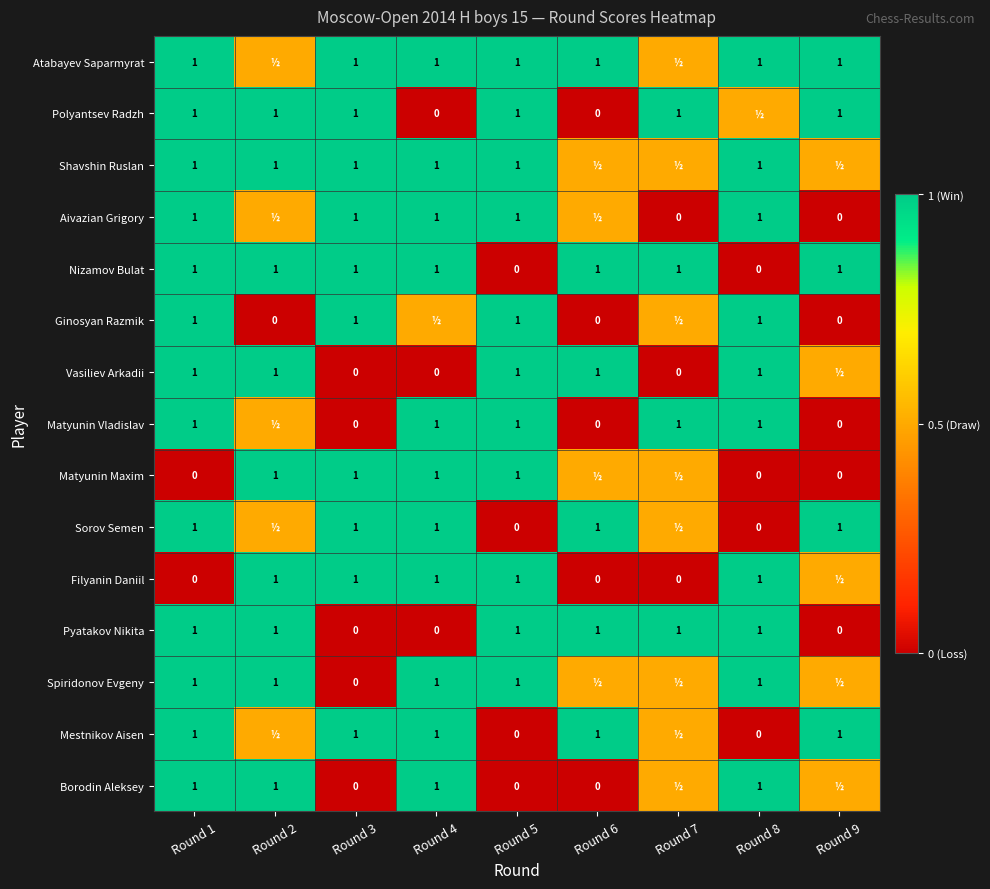

Which category has the lowest value across all series?

Round 4